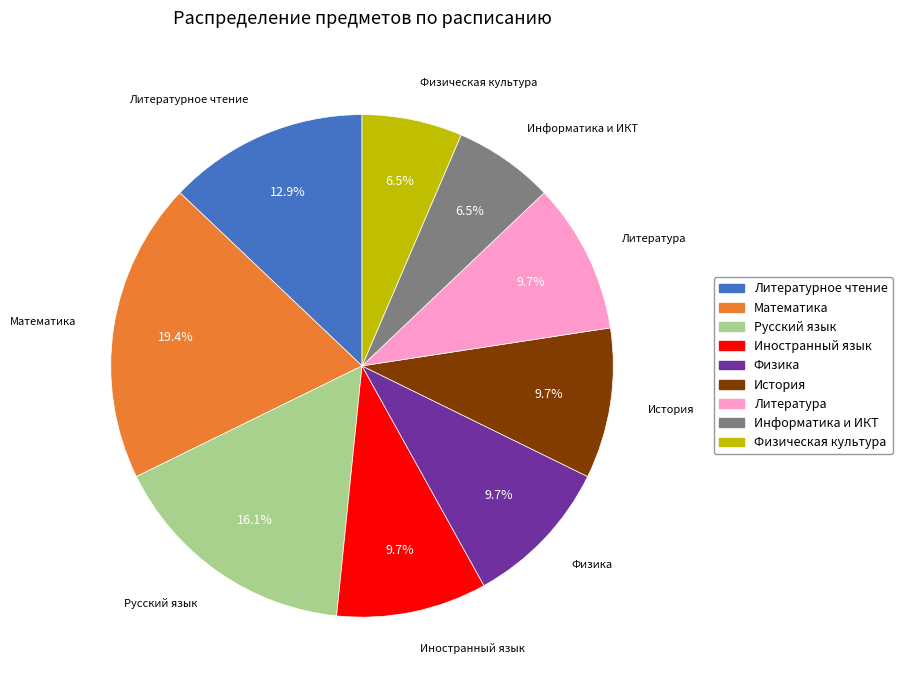

What percentage do Иностранный язык and Литературное чтение together represent?

22.6%